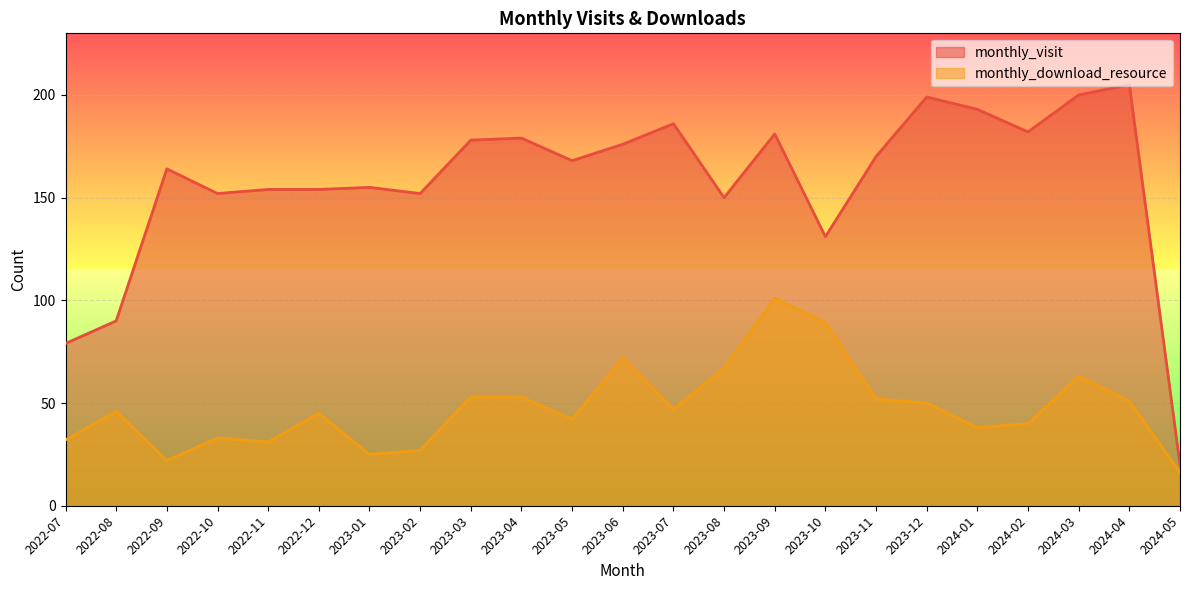

Which has a higher value, 2024-05 or 2022-12?

2022-12